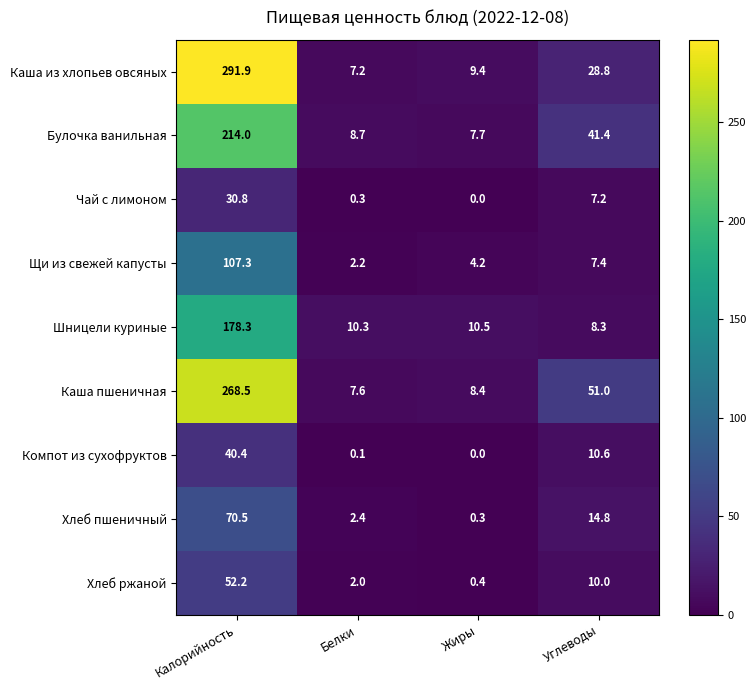

Which category has the lowest value across all series?

Жиры